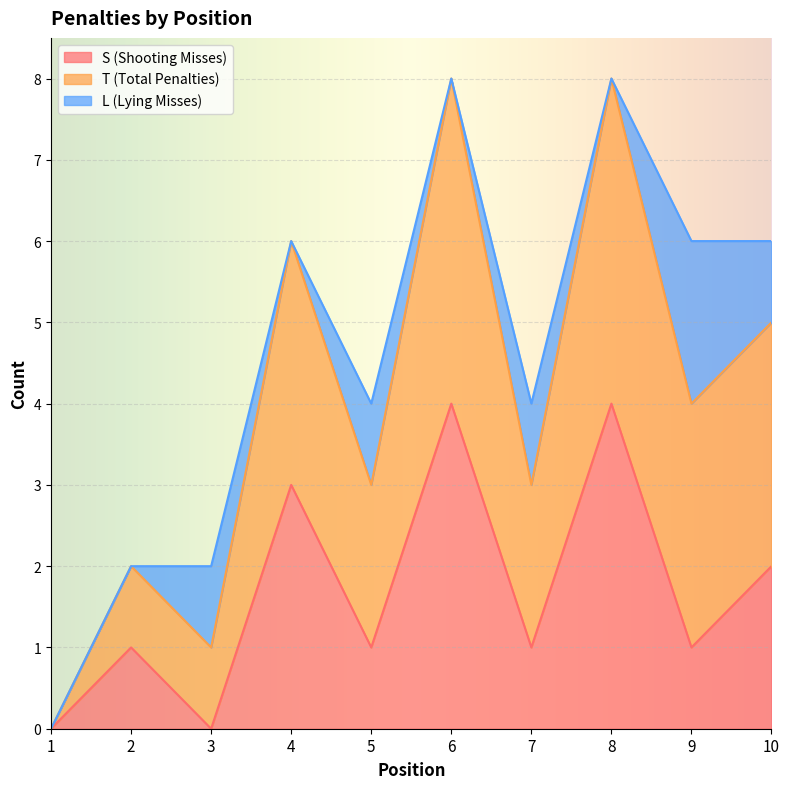

Reading left to right, transcribe the values for S (Shooting Misses).

1=0	2=1	3=0	4=3	5=1	6=4	7=1	8=4	9=1	10=2